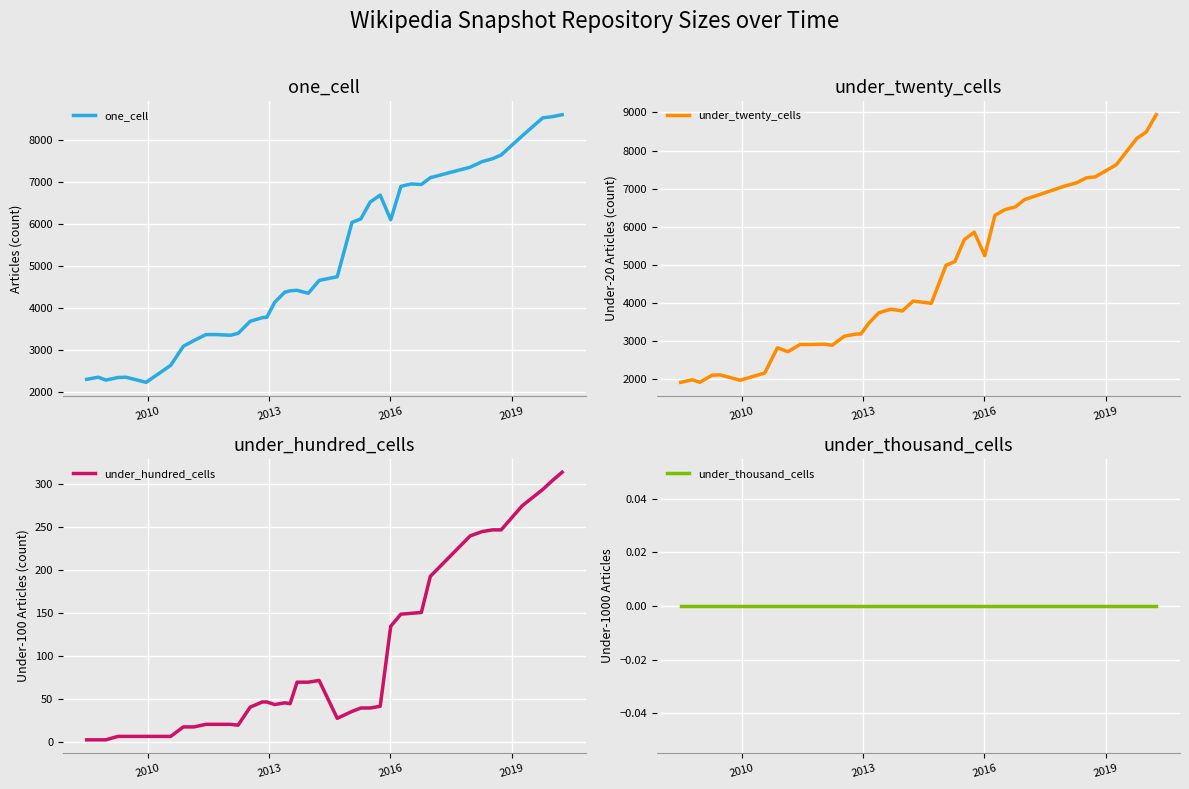

How many data points in one_cell are above 4419?

19